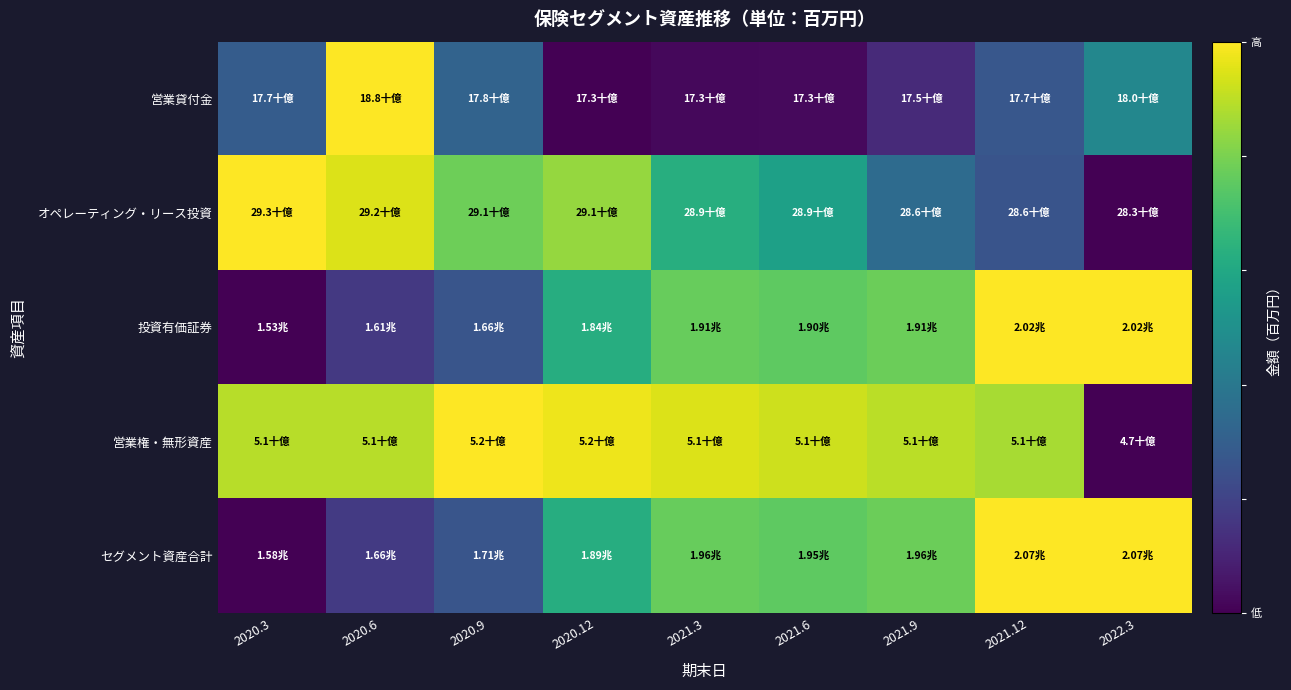

At 2021.9, list the series in order from largest to smallest.

営業権・無形資産, 投資有価証券, セグメント資産合計, オペレーティング・リース投資, 営業貸付金